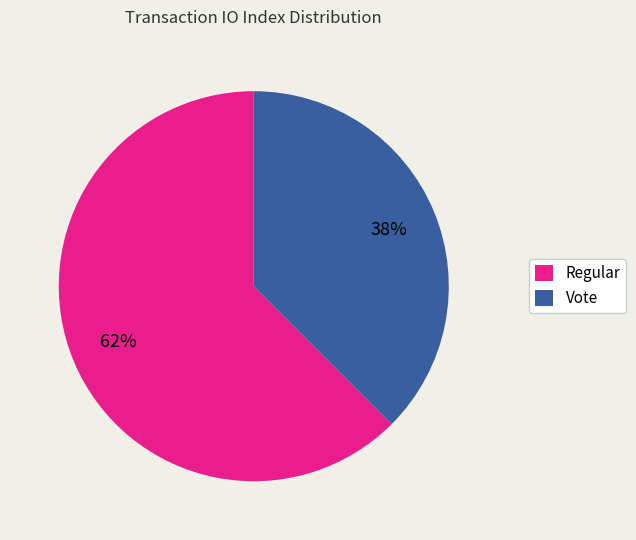

Between Vote and Regular, which is larger?

Regular